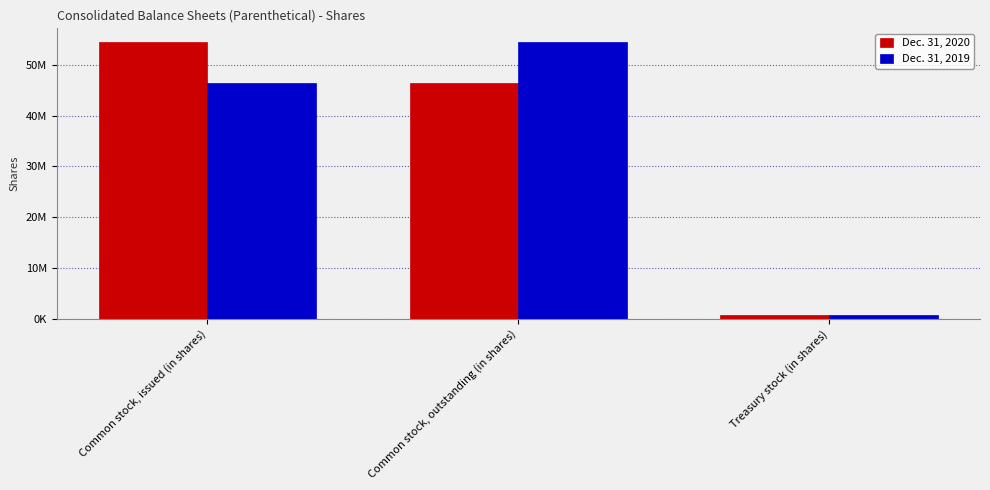

Which series changed the most between Common stock, outstanding (in shares) and Treasury stock (in shares)?

Dec. 31, 2019